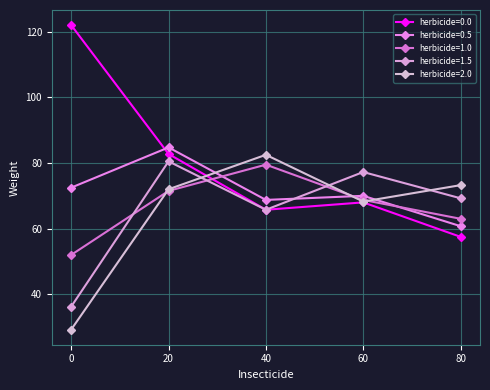

The herbicide=0.5 series shows 84.8 at 20. True or false?

True